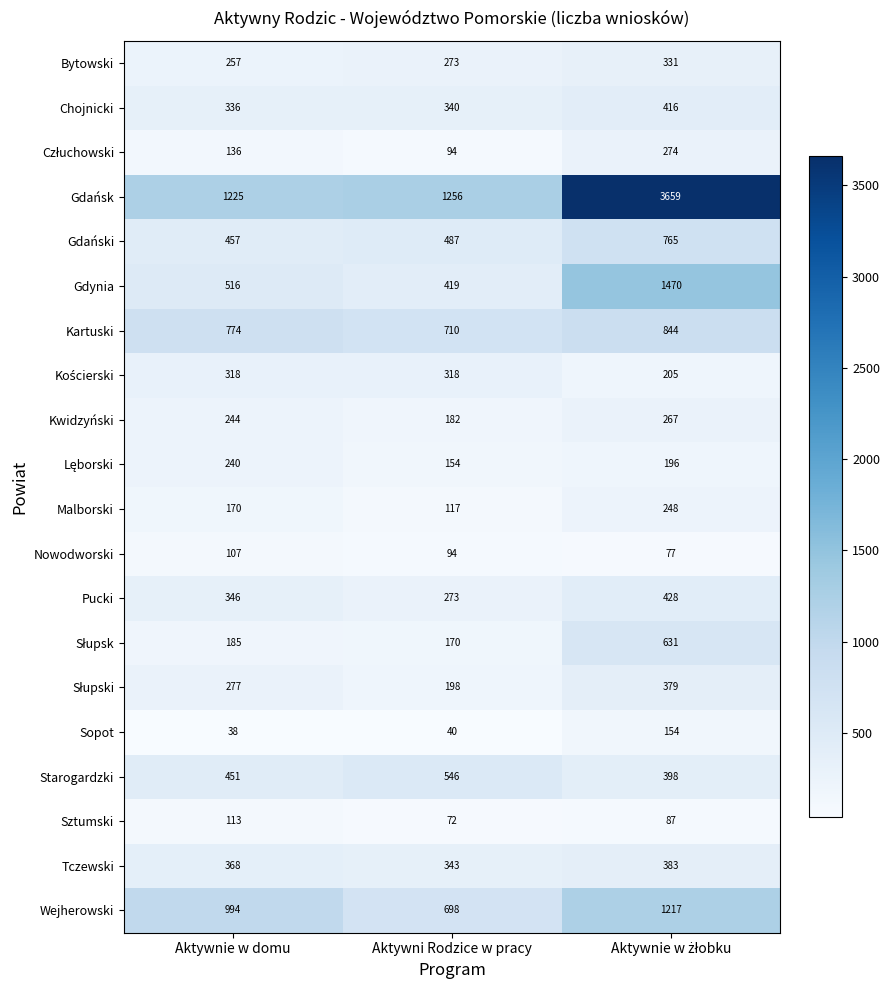

What is the highest value of the Malborski series?

248